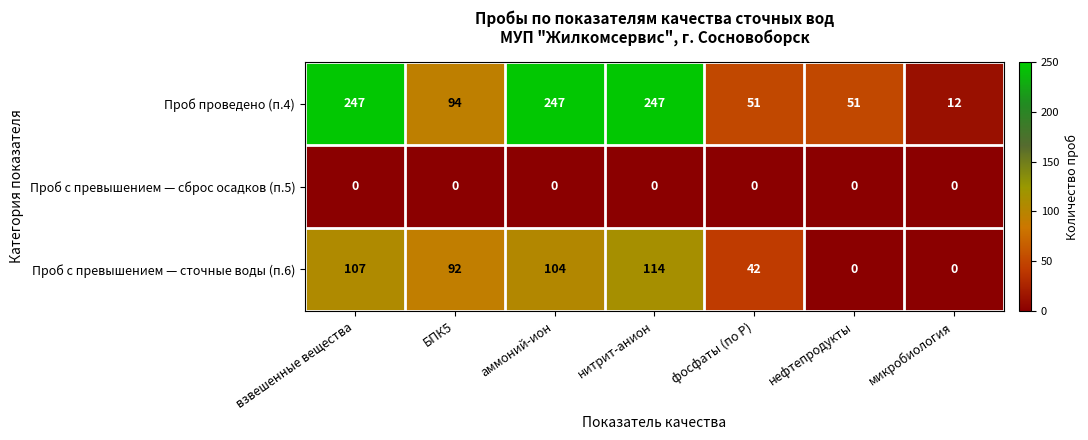

At which label is Проб проведено (п.4) closest to 129?

БПК5